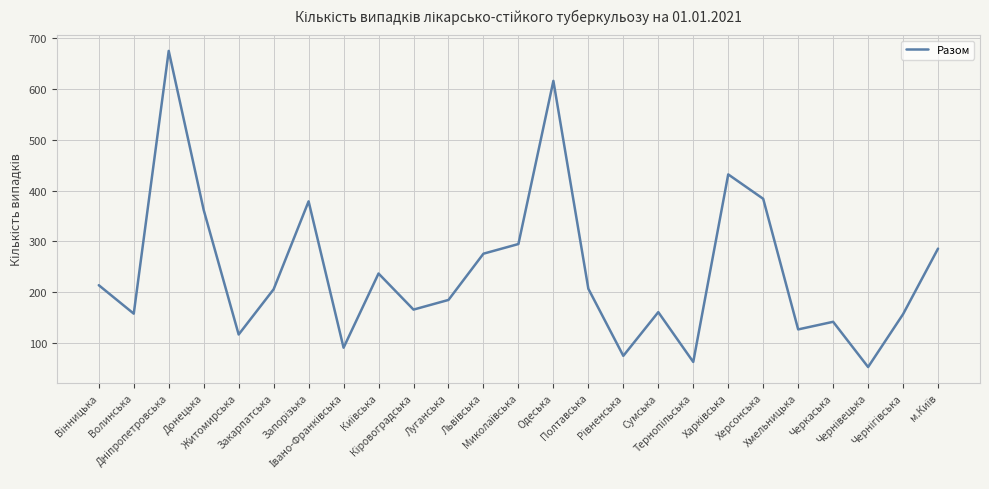

How many categories are shown in the chart?

25